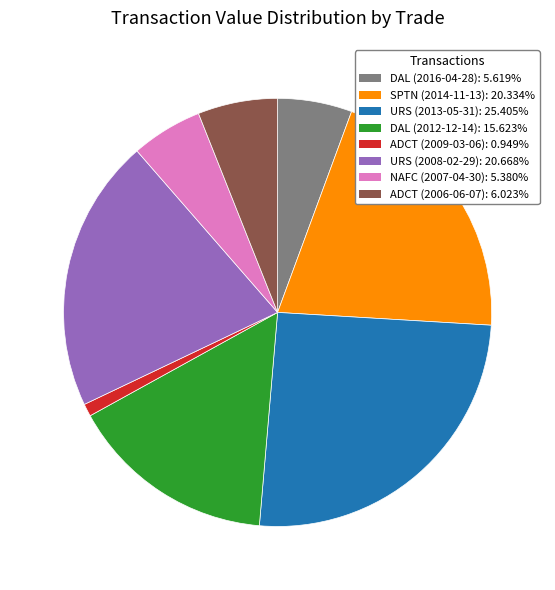

Is the sum of SPTN (2014-11-13) and ADCT (2009-03-06) greater than half?

No